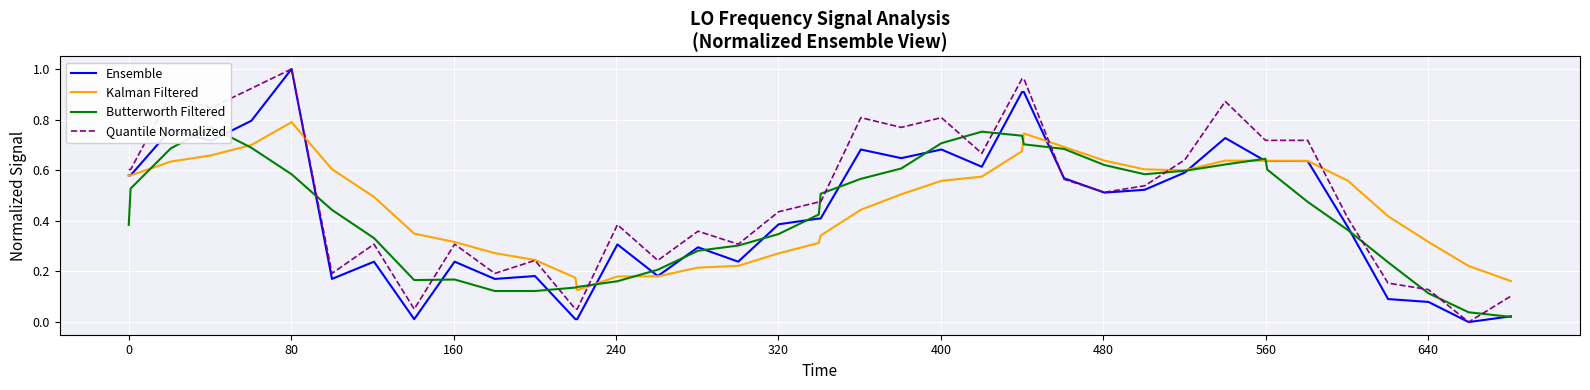

Reading right to left, what are all the values shown in this chart?

Ensemble: 0.0	0.0	0.1	0.1	0.4	0.6	0.6	0.6	0.7	0.6	0.5	0.5	0.6	0.9	0.9	0.6	0.7	0.6	0.7	0.4	0.4	0.4	0.2	0.3	0.2	0.3	0.0	0.0	0.2	0.2	0.2	0.0	0.2	0.2	1.0	0.8	0.7	0.8	0.6	0.6
Kalman Filtered: 0.2	0.2	0.3	0.4	0.6	0.6	0.6	0.6	0.6	0.6	0.6	0.6	0.7	0.7	0.7	0.6	0.6	0.5	0.4	0.3	0.3	0.3	0.2	0.2	0.2	0.2	0.1	0.2	0.2	0.3	0.3	0.3	0.5	0.6	0.8	0.7	0.7	0.6	0.6	0.6
Butterworth Filtered: 0.0	0.0	0.1	0.2	0.4	0.5	0.6	0.6	0.6	0.6	0.6	0.6	0.7	0.7	0.7	0.8	0.7	0.6	0.6	0.5	0.4	0.3	0.3	0.3	0.2	0.2	0.1	0.1	0.1	0.1	0.2	0.2	0.3	0.4	0.6	0.7	0.8	0.7	0.5	0.4
Quantile Normalized: 0.1	0.0	0.1	0.2	0.4	0.7	0.7	0.7	0.9	0.6	0.5	0.5	0.6	1.0	1.0	0.7	0.8	0.8	0.8	0.5	0.5	0.4	0.3	0.4	0.2	0.4	0.1	0.1	0.2	0.2	0.3	0.1	0.3	0.2	1.0	0.9	0.8	0.9	0.6	0.6